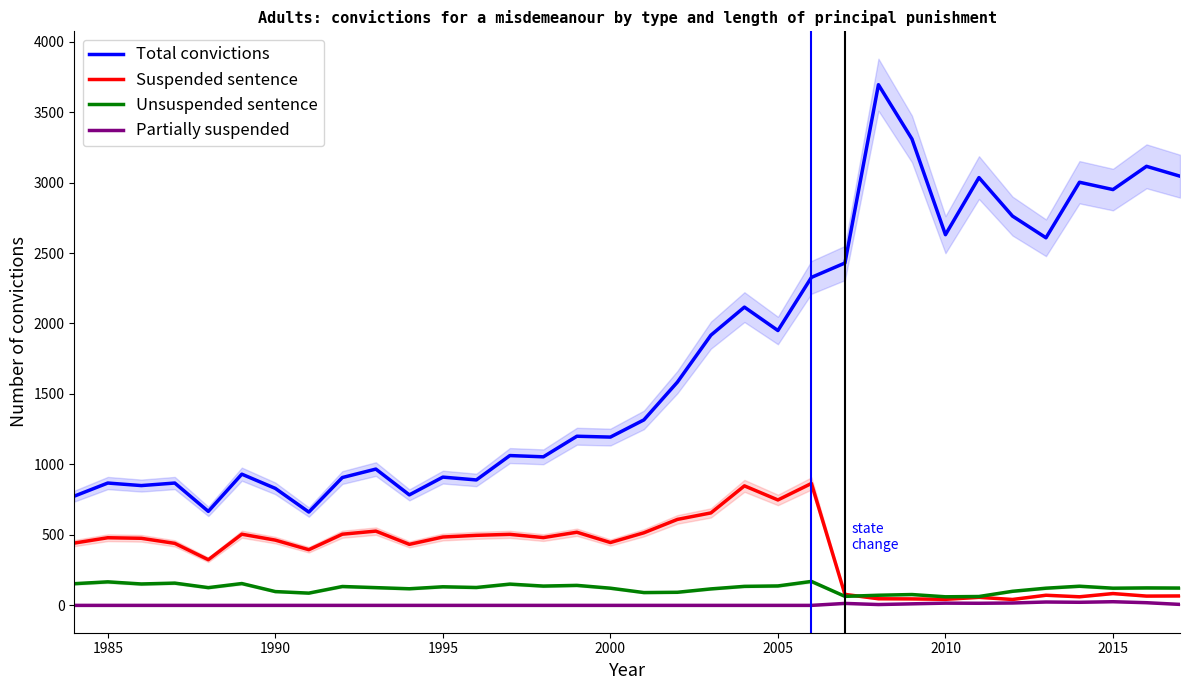

True or false: Total convictions and Suspended sentence cross at least once.

False